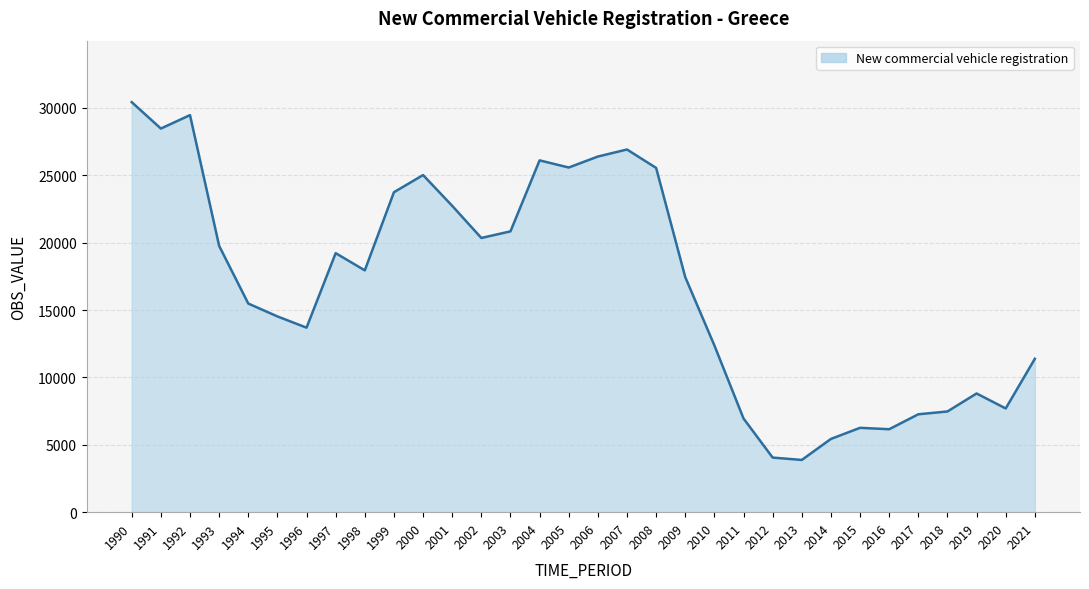

At which category does the data reach its first local valley?

1991